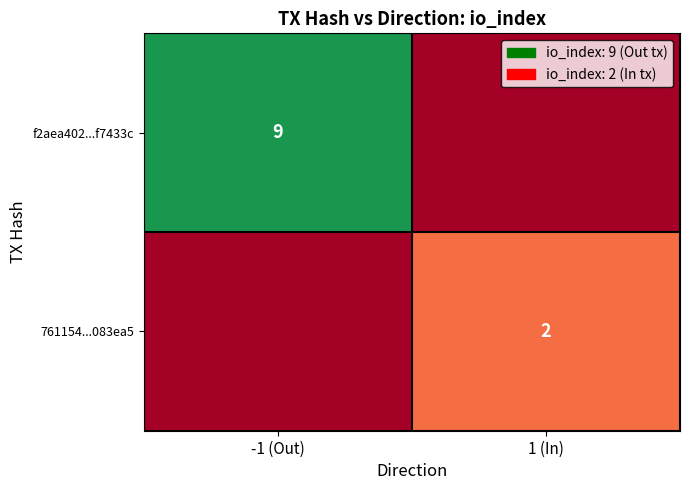

Is the value of 761154...083ea5 at 1 (In) greater than the value of f2aea402...f7433c at -1 (Out)?

No